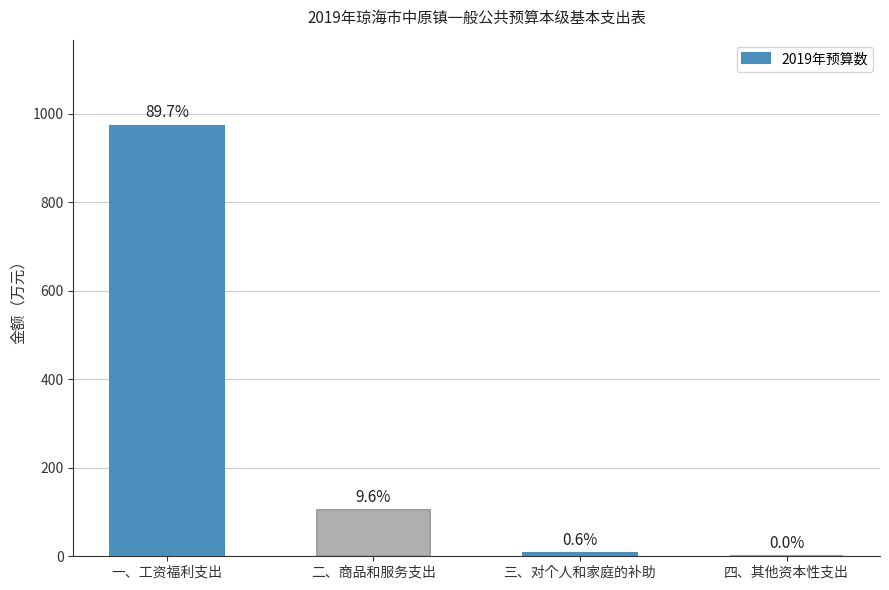

Rank the categories by value from lowest to highest.

四、其他资本性支出, 三、对个人和家庭的补助, 二、商品和服务支出, 一、工资福利支出